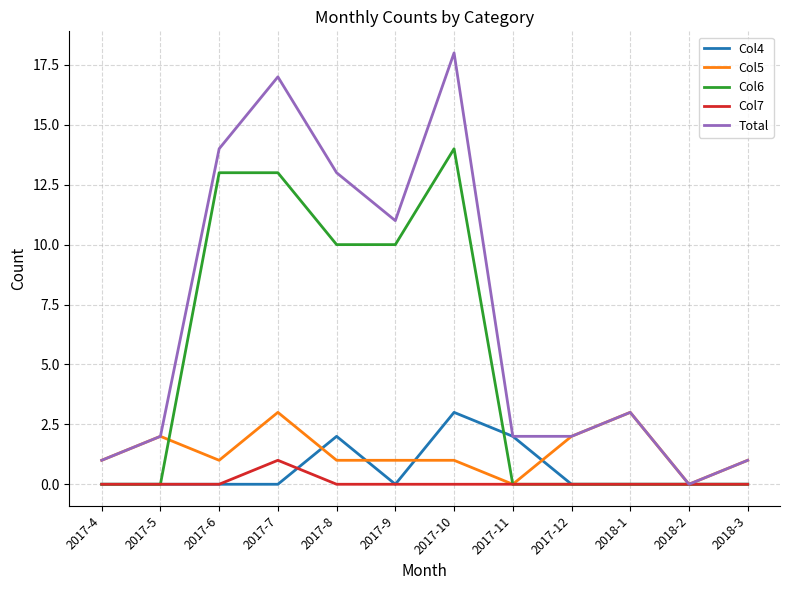

How many Col7 values are between 0 and 1?

12